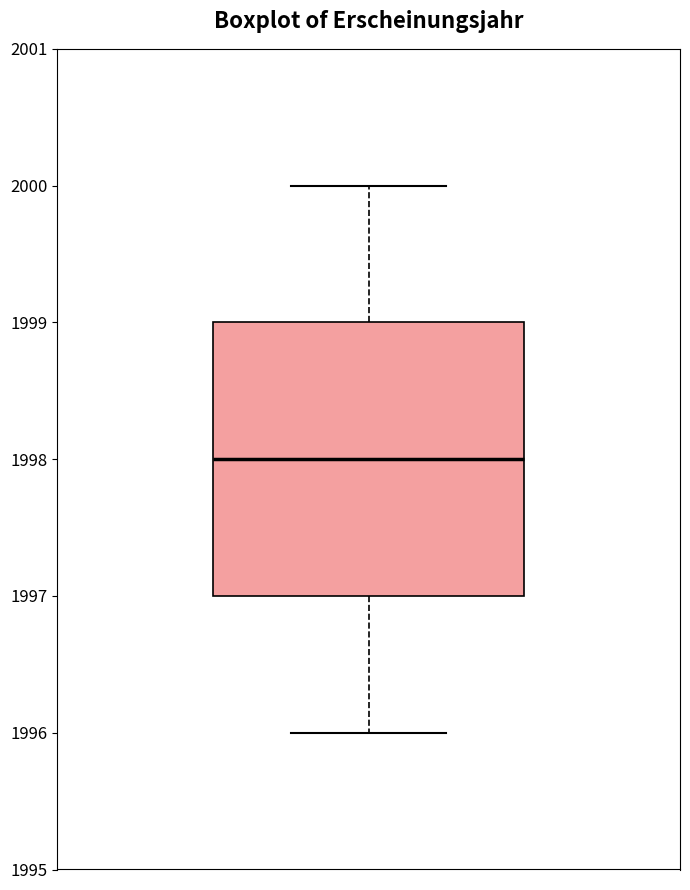

Read this box plot against the y-axis: the position of the median line, the range covered by the box, and the ends of both whiskers. The values are not printed on the chart, so give them approximately, as read against the axis.

median 1998, box 1997 to 1999, whiskers 1996 to 2000